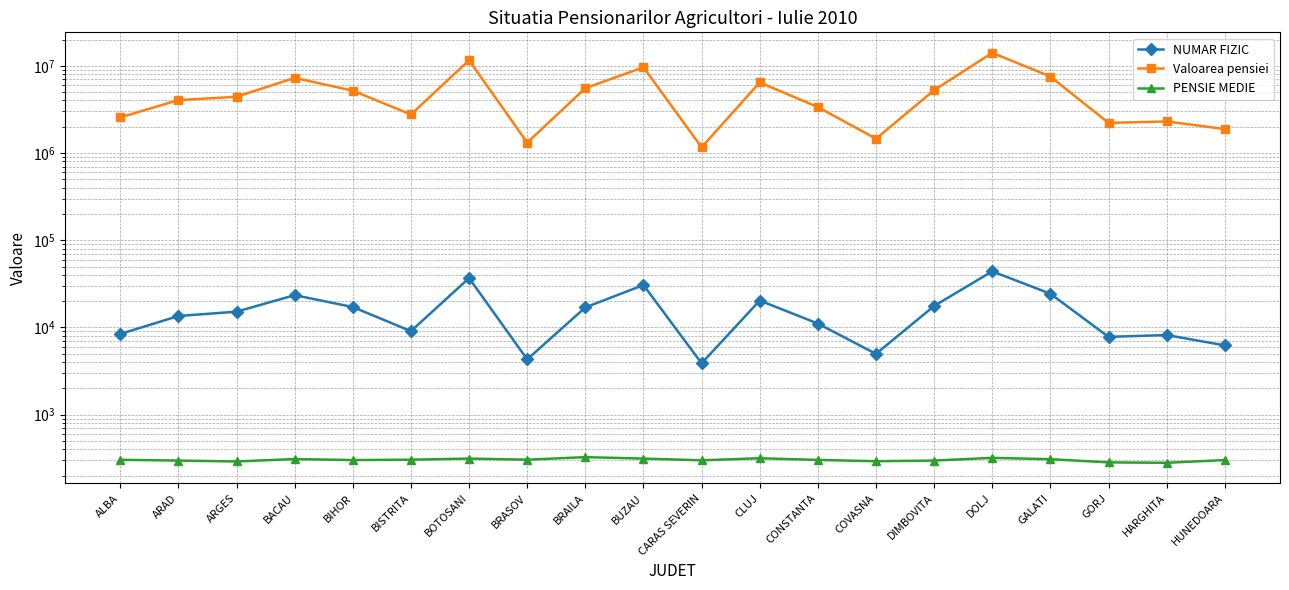

The Valoarea pensiei series shows 398772 at COVASNA. True or false?

False